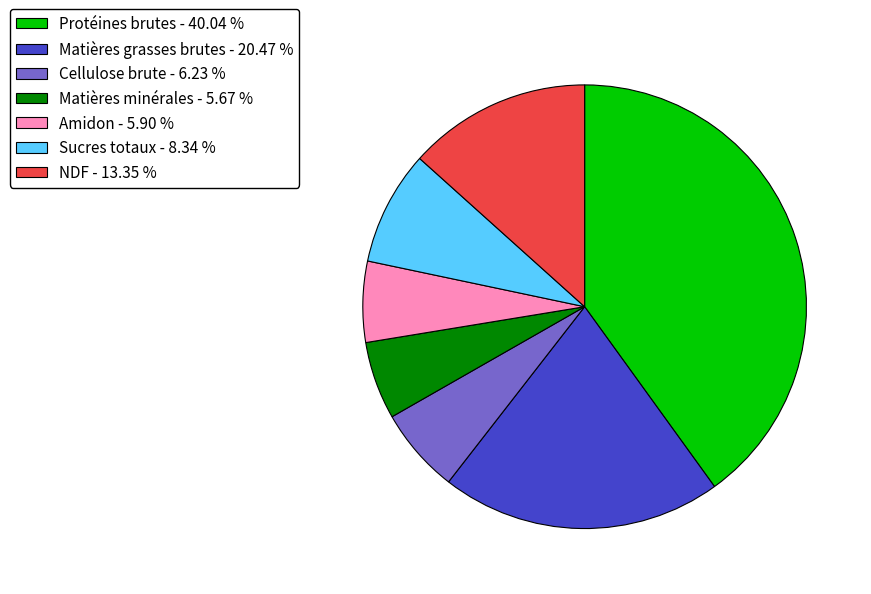

Does Amidon - 5.90 % account for over 50% of the chart?

No